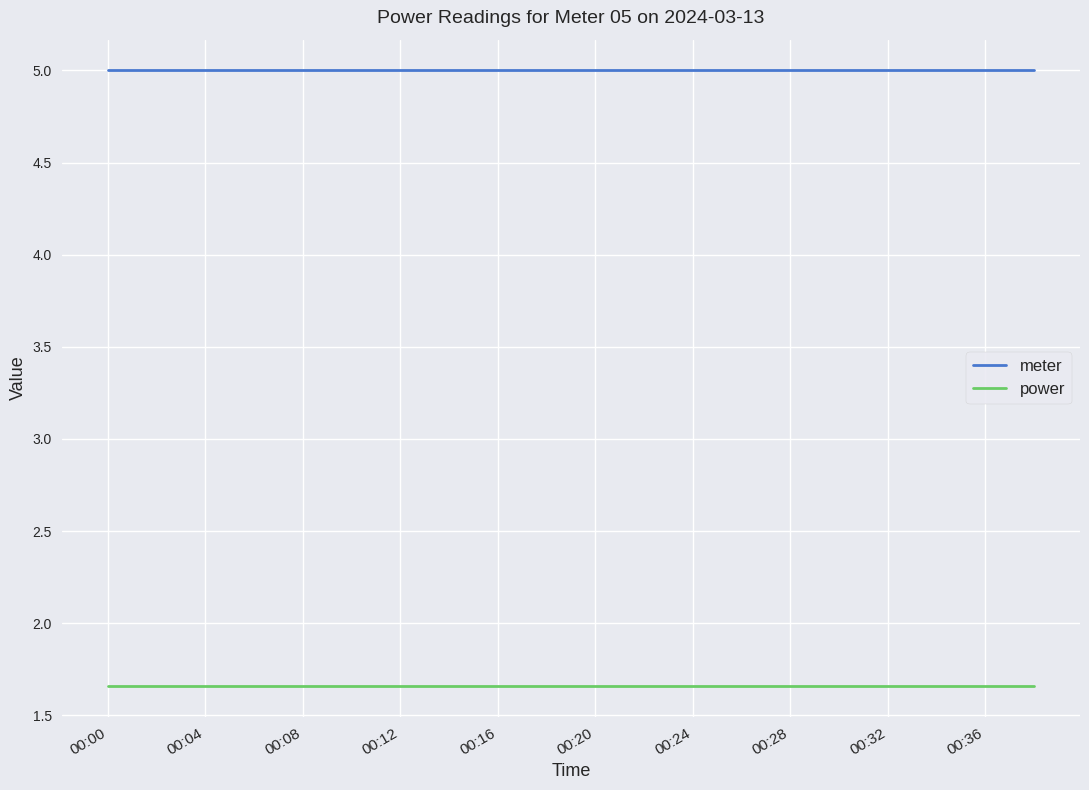

Which series has the largest total across all categories?

meter